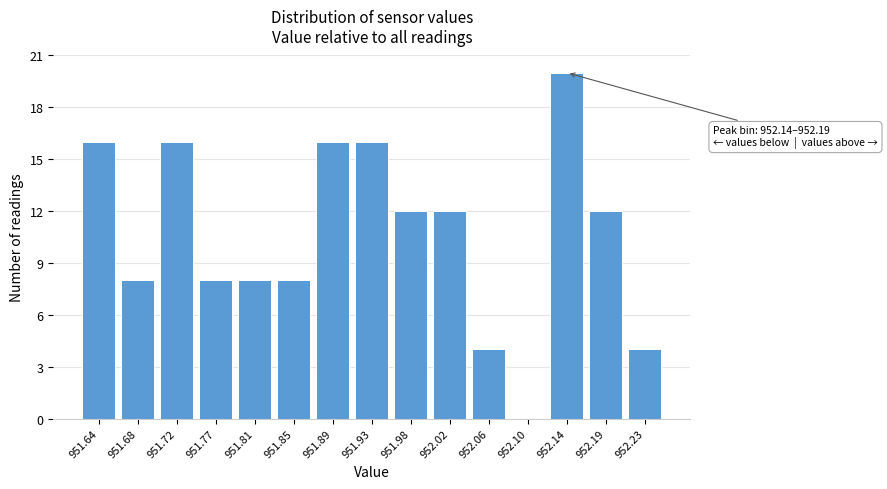

Reading right to left, transcribe all the data shown in this chart.

952.23=4	952.19=12	952.14=20	952.10=0	952.06=4	952.02=12	951.98=12	951.93=16	951.89=16	951.85=8	951.81=8	951.77=8	951.72=16	951.68=8	951.64=16